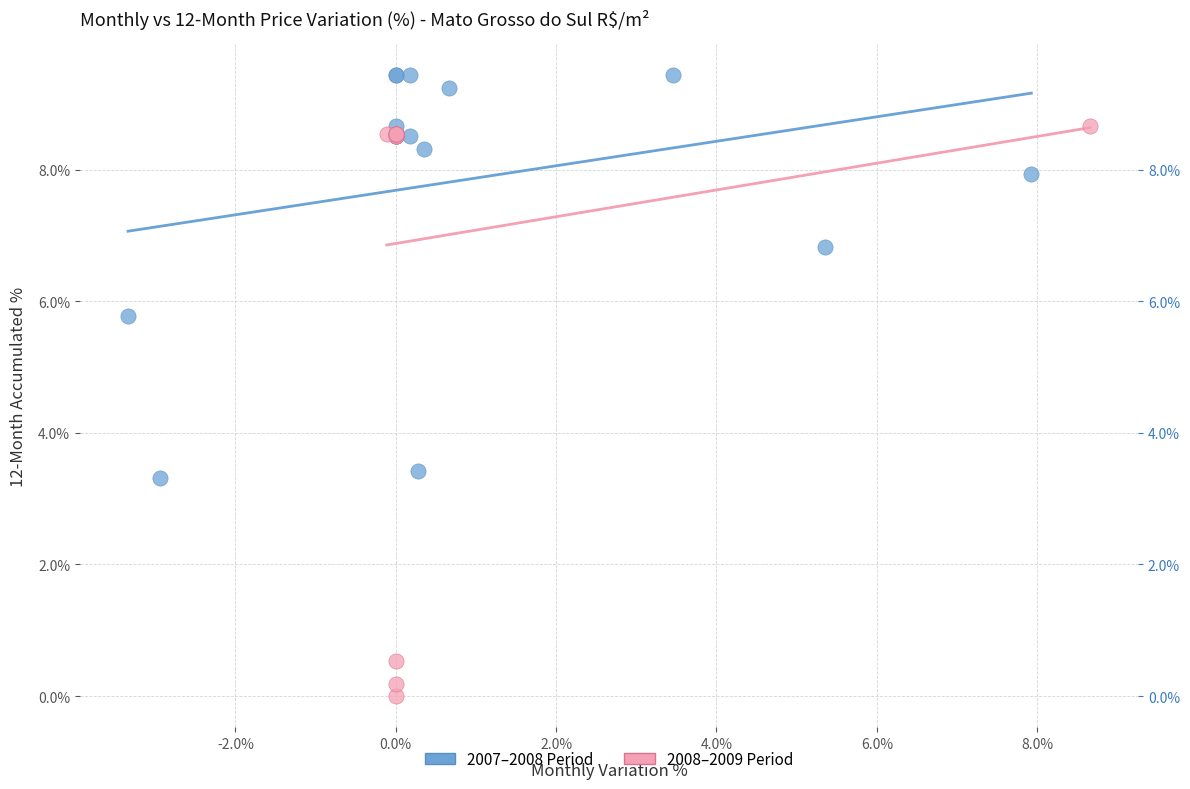

What are all the series names shown in the legend?

2007–2008 Period, 2008–2009 Period